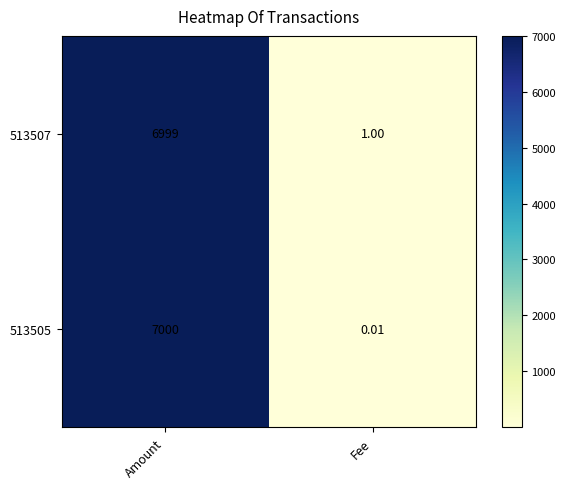

Where is 513505 nearest to the value 3500?

Fee